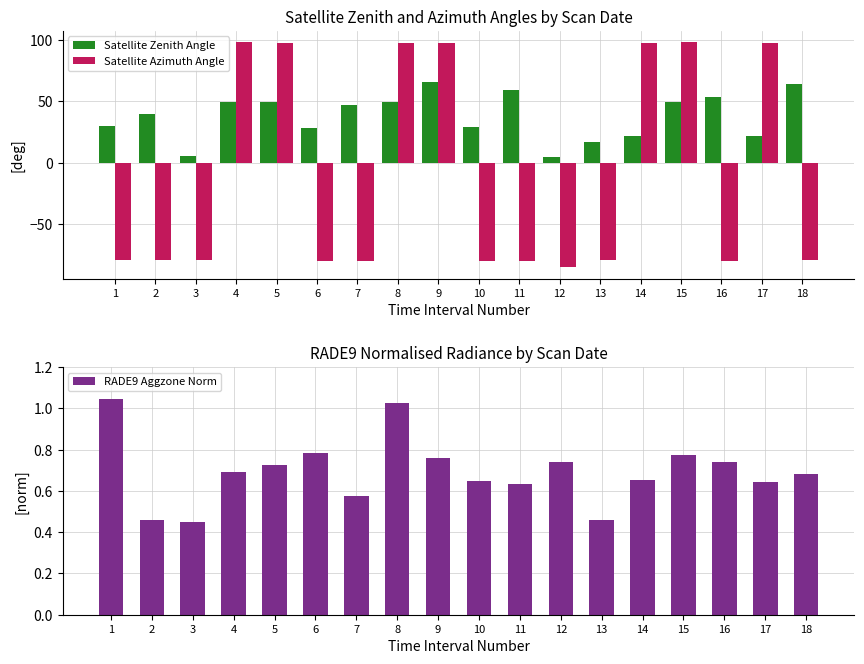

Reading left to right, transcribe all the data shown in this chart.

Satellite Zenith Angle: 29.6	39.4	5.2	49.3	49.9	28.4	46.8	49.7	65.5	28.9	59.2	4.3	17.3	21.8	49.7	53.6	22.1	63.9
Satellite Azimuth Angle: -79.7	-79.8	-79.7	98.4	97.7	-80.5	-80.1	97.8	97.7	-80.5	-80.0	-85.4	-79.7	97.4	98.1	-80.1	97.7	-79.8
RADE9 Aggzone Norm: 1.0	0.5	0.4	0.7	0.7	0.8	0.6	1.0	0.8	0.6	0.6	0.7	0.5	0.7	0.8	0.7	0.6	0.7